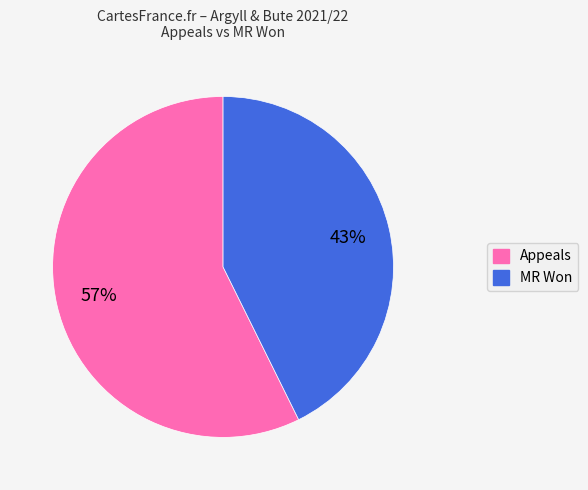

Does any single category account for the majority?

Yes